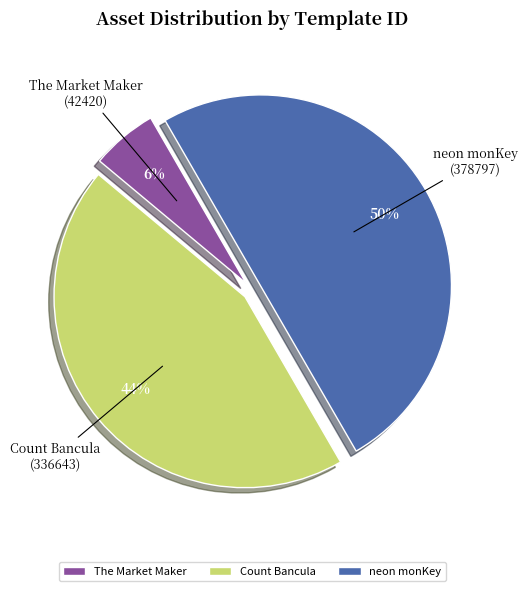

Which has a higher value, Count Bancula or The Market Maker?

Count Bancula